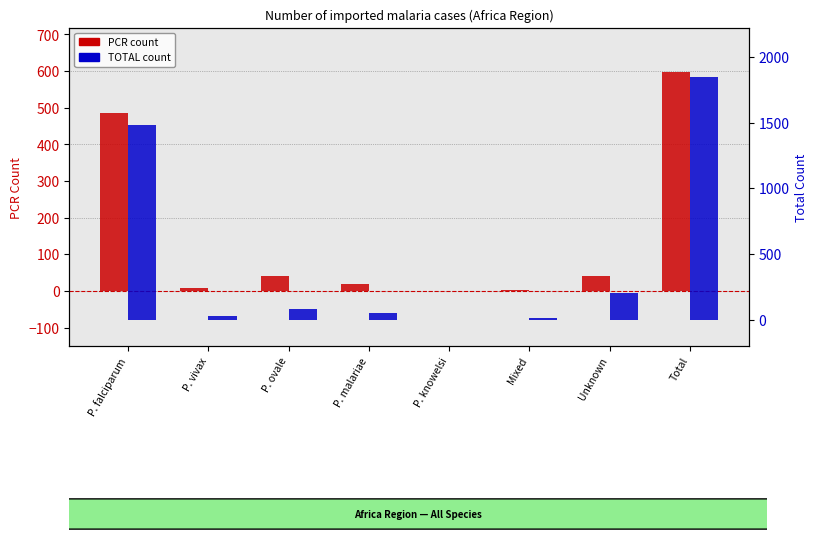

Count the number of data series in this chart.

2